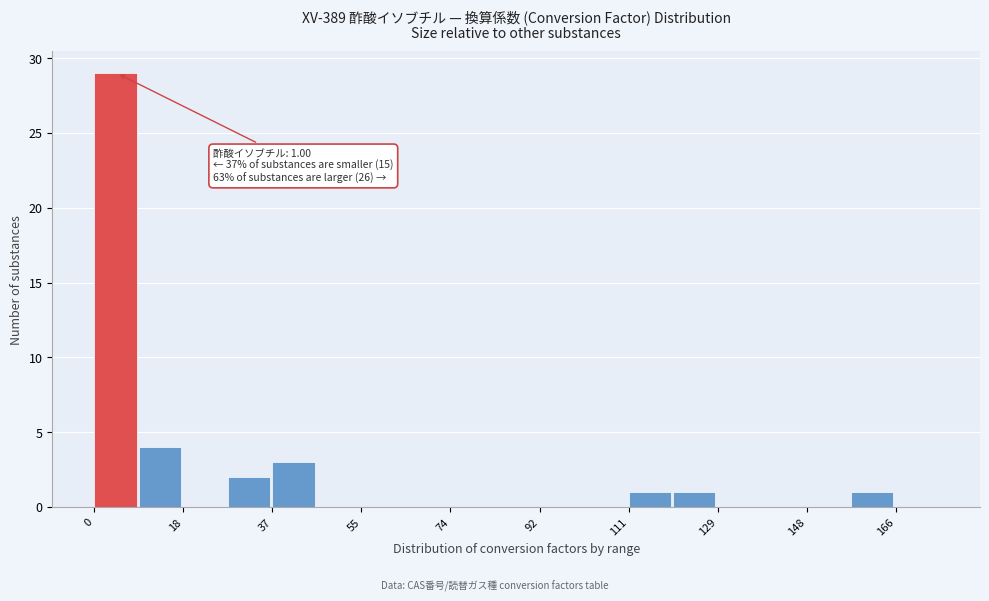

Which range on the x-axis has the tallest bar?

0 to 10